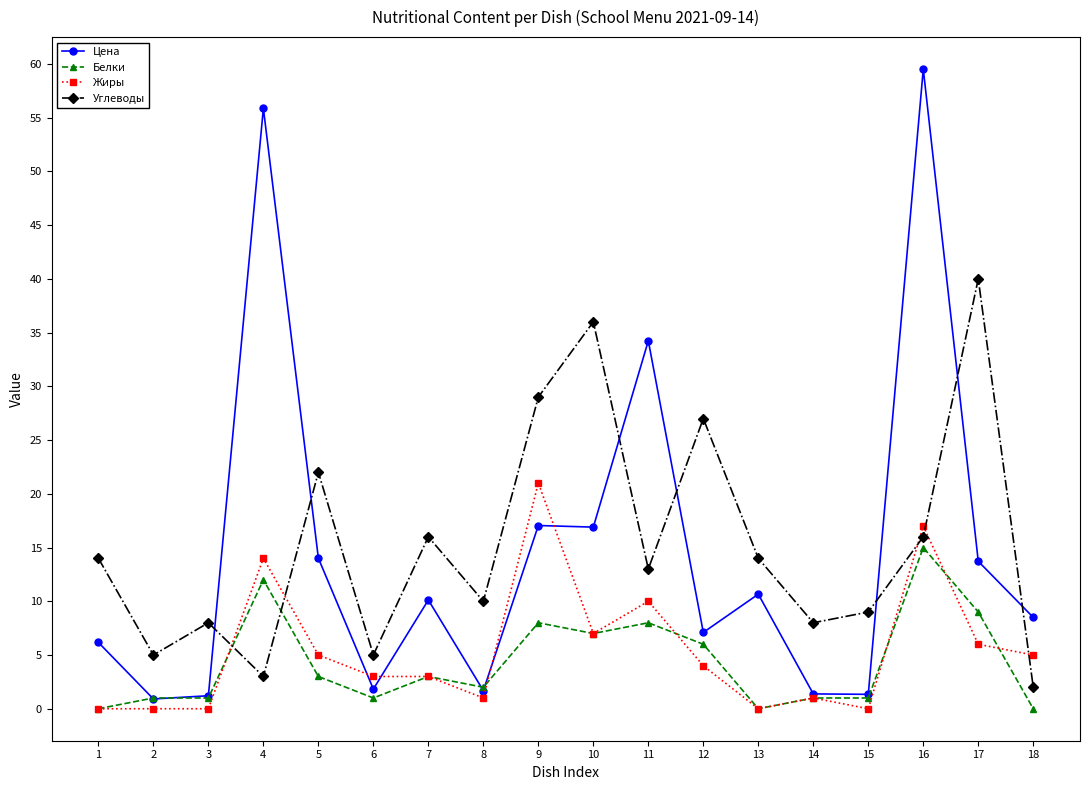

Which series changed the most between 1 and 6?

Углеводы